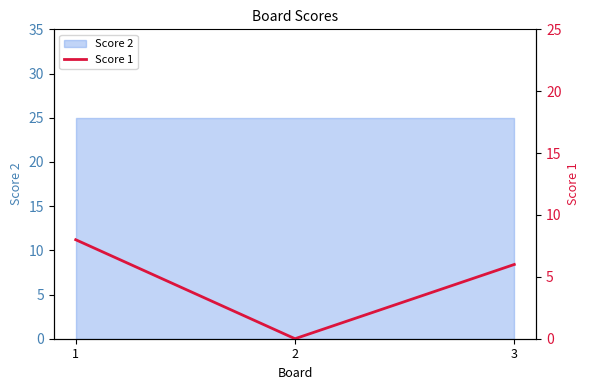

What is the difference between the second highest and minimum values?

6